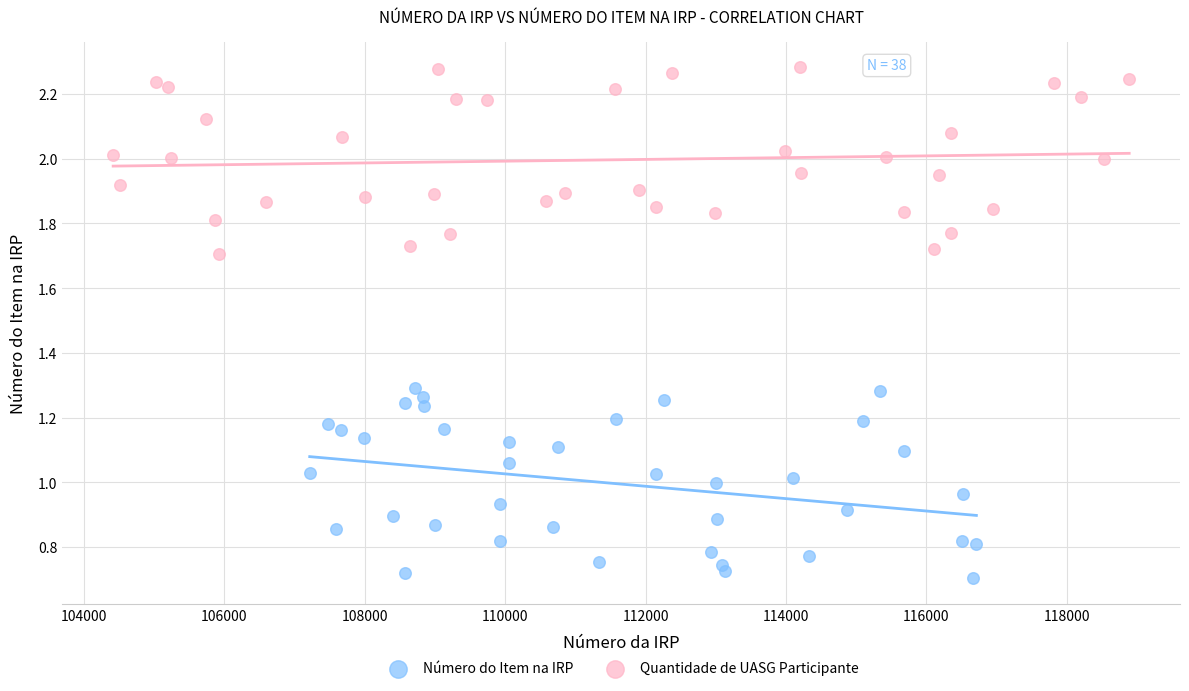

Which series reaches the maximum Y coordinate?

Quantidade de UASG Participante